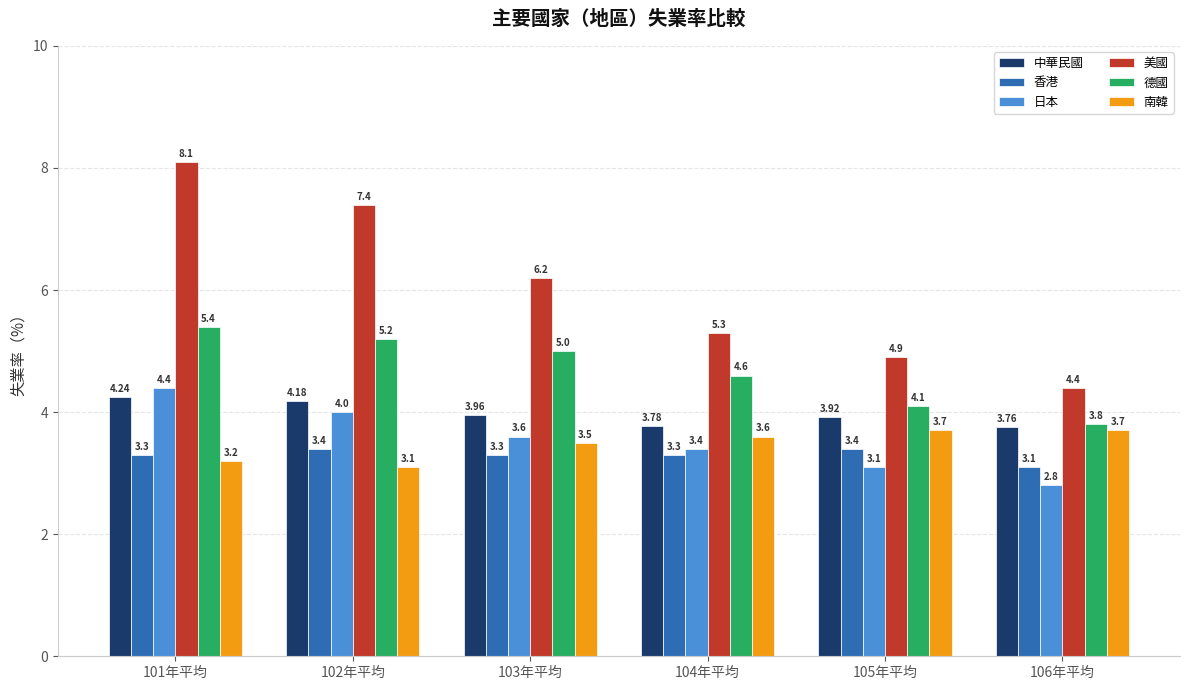

What is the difference between the highest and lowest values at 102年平均?

4.3